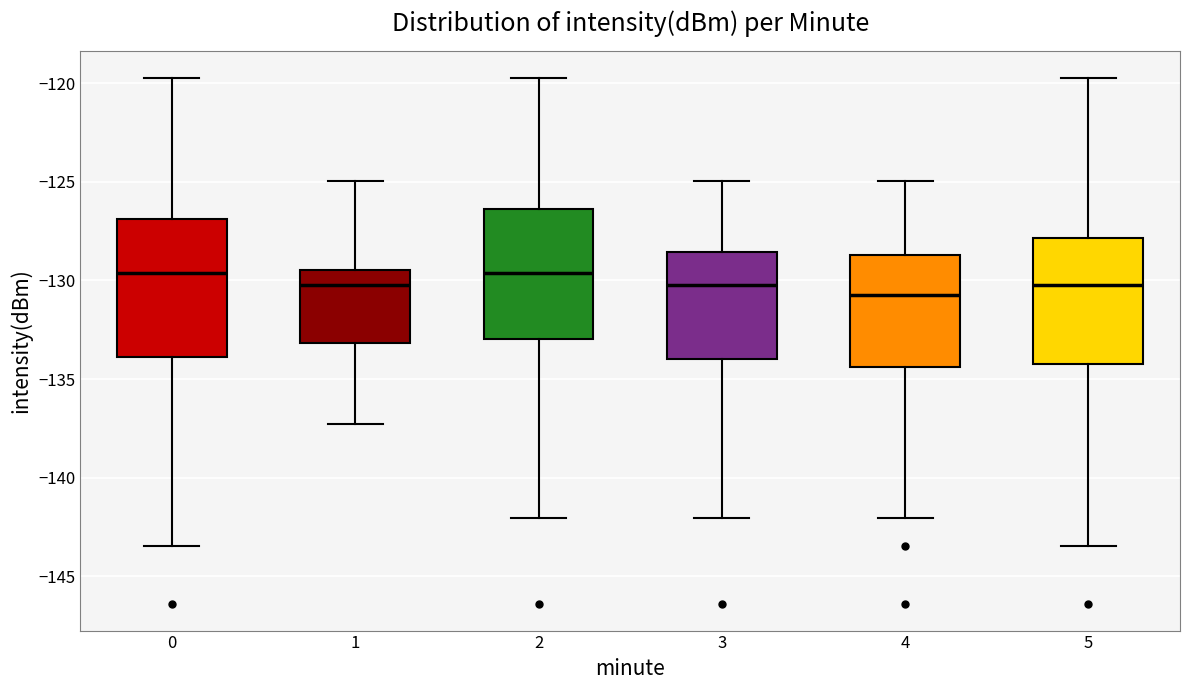

Which box has the lowest median line?

4